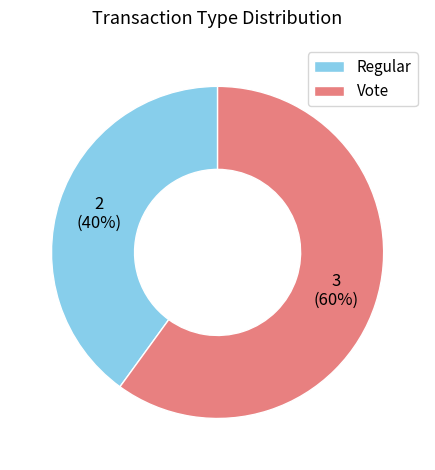

Count the number of slices in the pie.

2